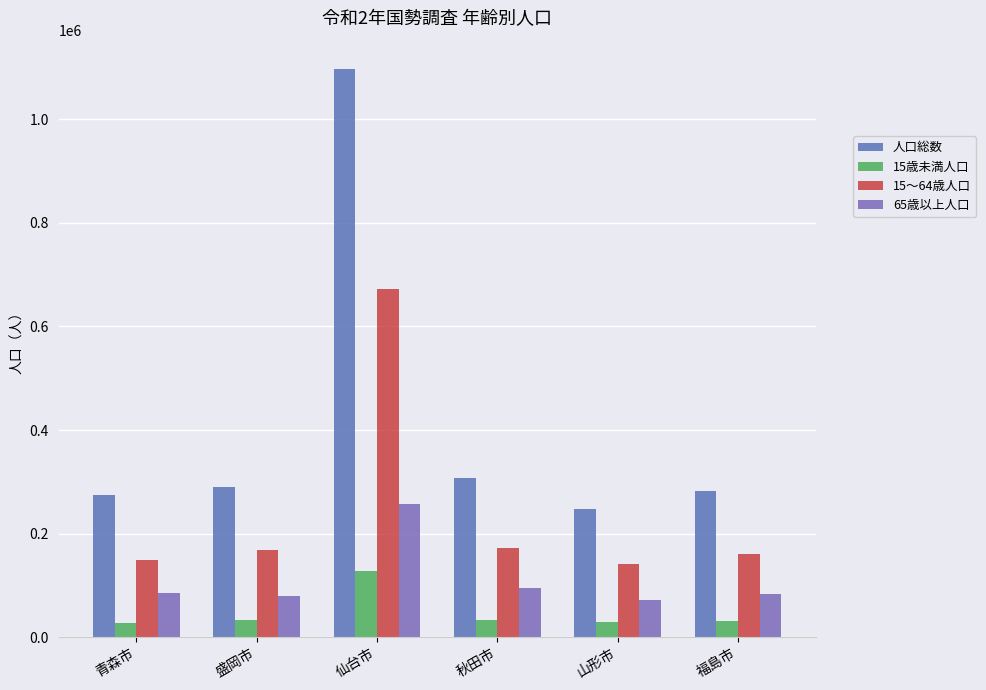

The value of 15～64歳人口 at 福島市 is 160024. True or false?

True